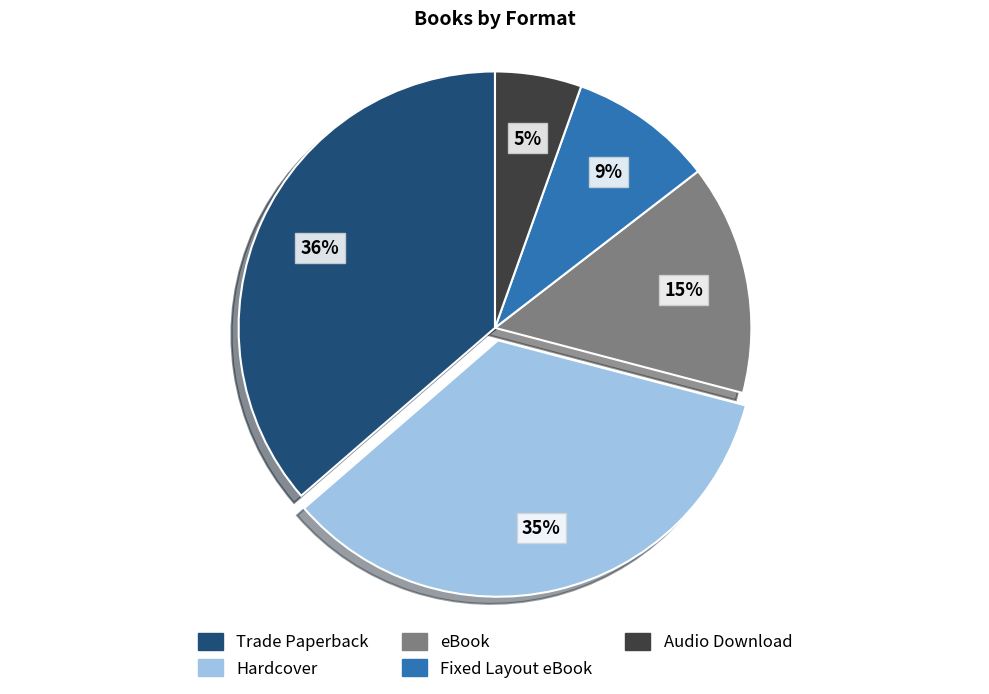

To the nearest percent, what is the difference between the Audio Download and Trade Paperback slice percentages?

31%